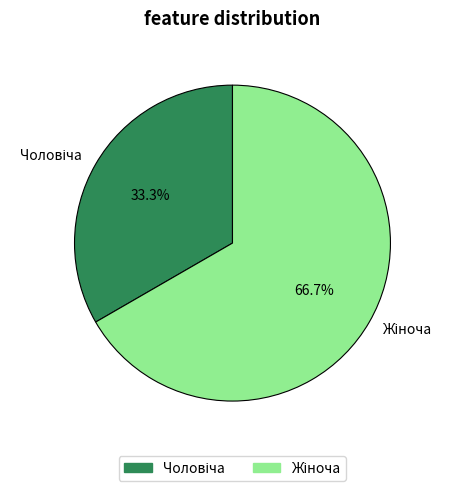

Does any single category account for the majority?

Yes